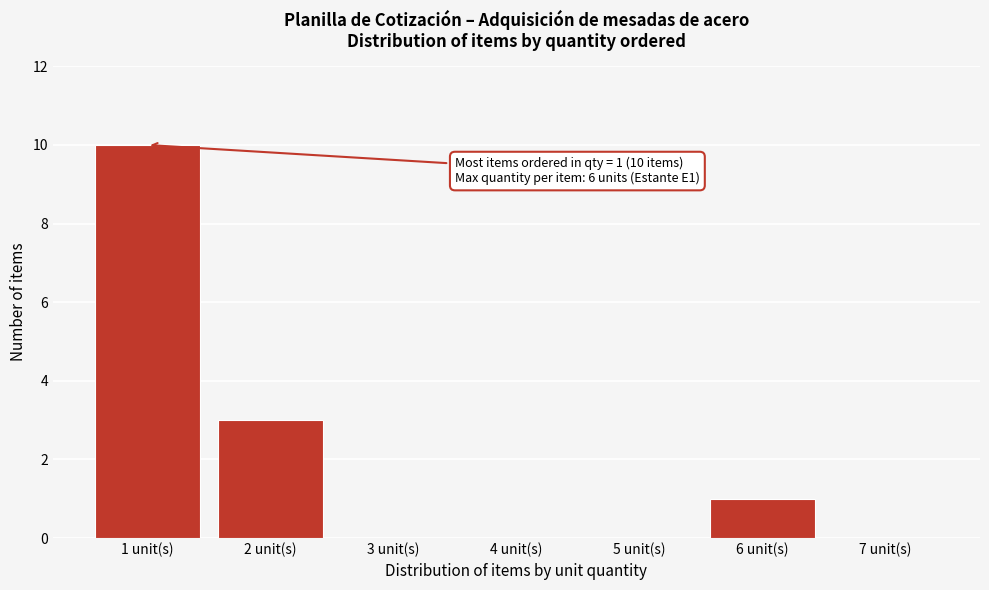

Reading left to right, extract all data points from this chart.

1 unit(s)=10	2 unit(s)=3	3 unit(s)=0	4 unit(s)=0	5 unit(s)=0	6 unit(s)=1	7 unit(s)=0